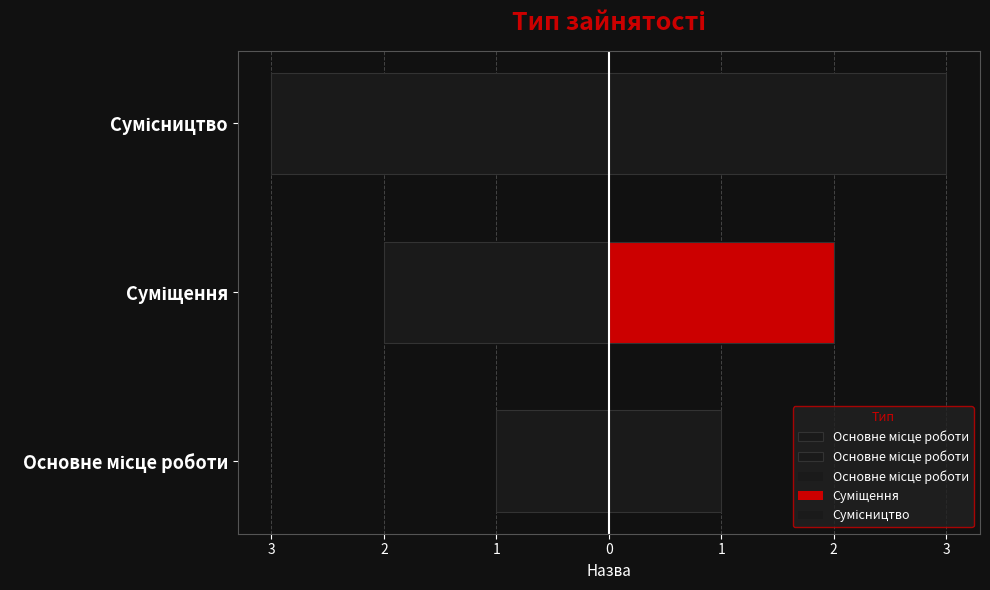

Which label corresponds to the largest value in the chart?

Сумісництво